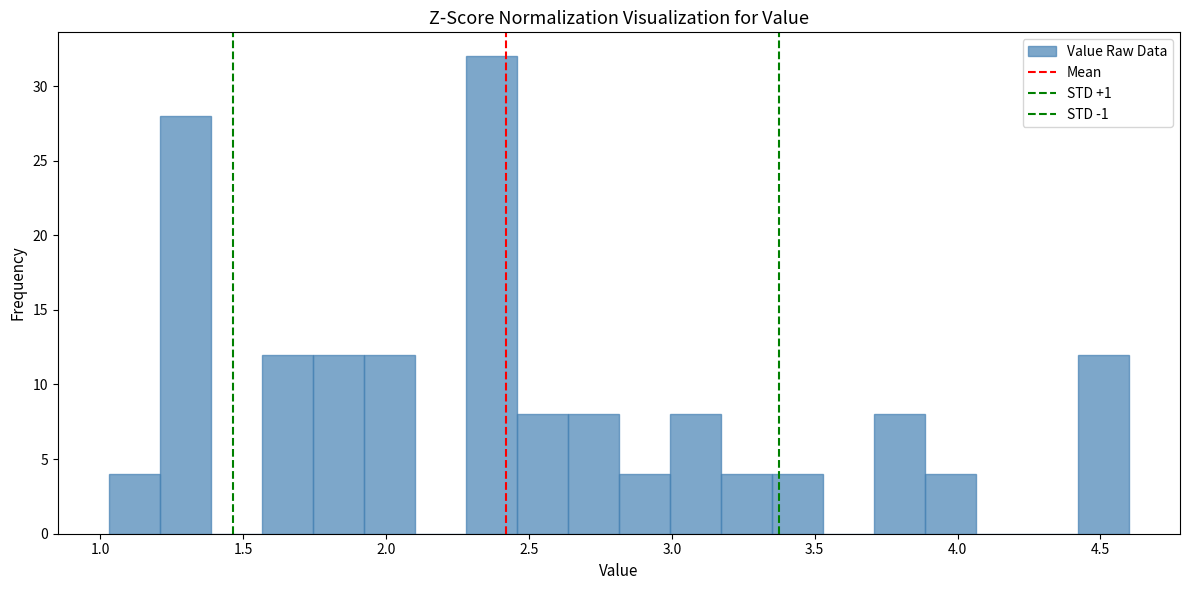

Read against the x-axis, roughly where is the centre of the tallest bar?

2.35